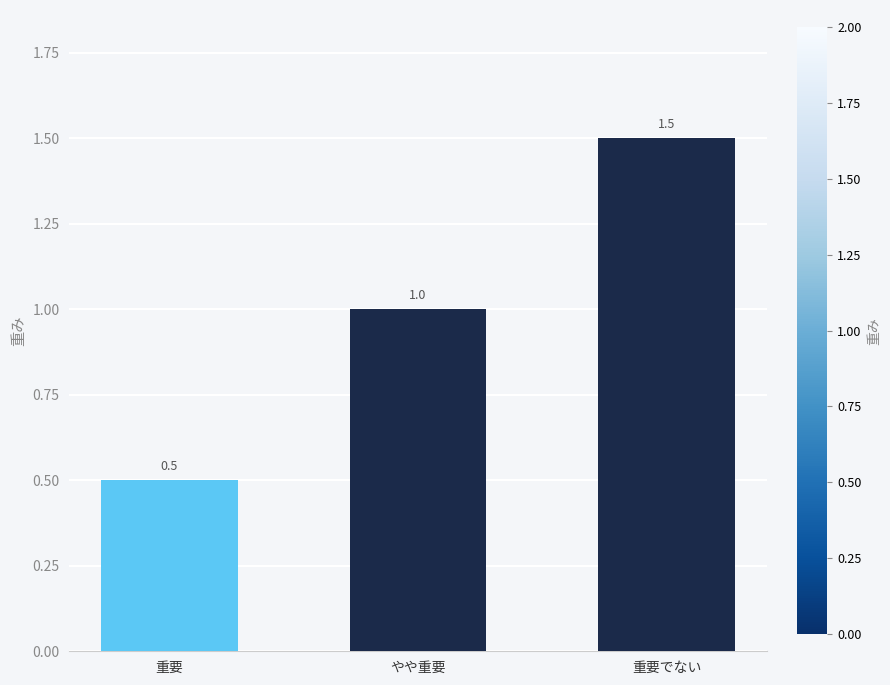

What is the average value?

1.0